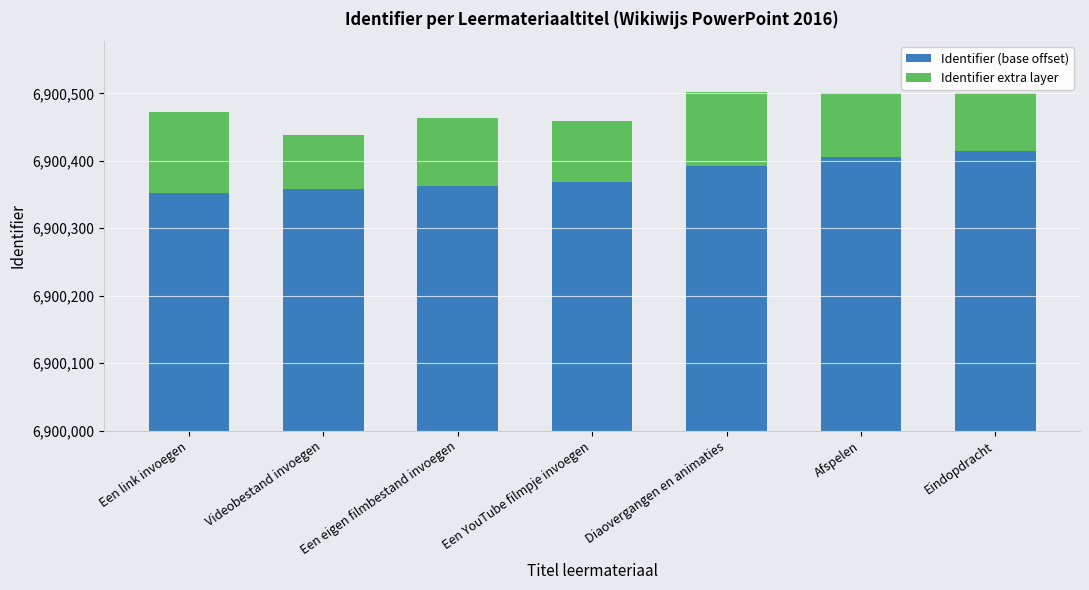

What is the value of the Identifier (base offset) bar at the 7th from the left?

415